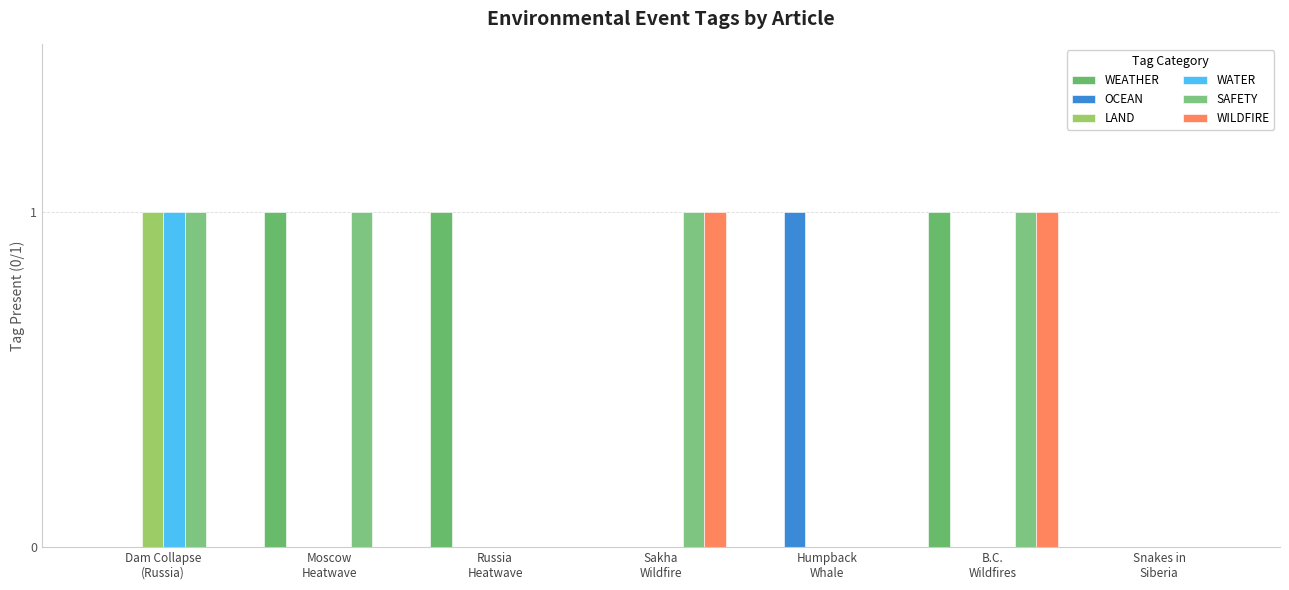

Which category has the lowest value in the WILDFIRE series?

Dam Collapse
(Russia)